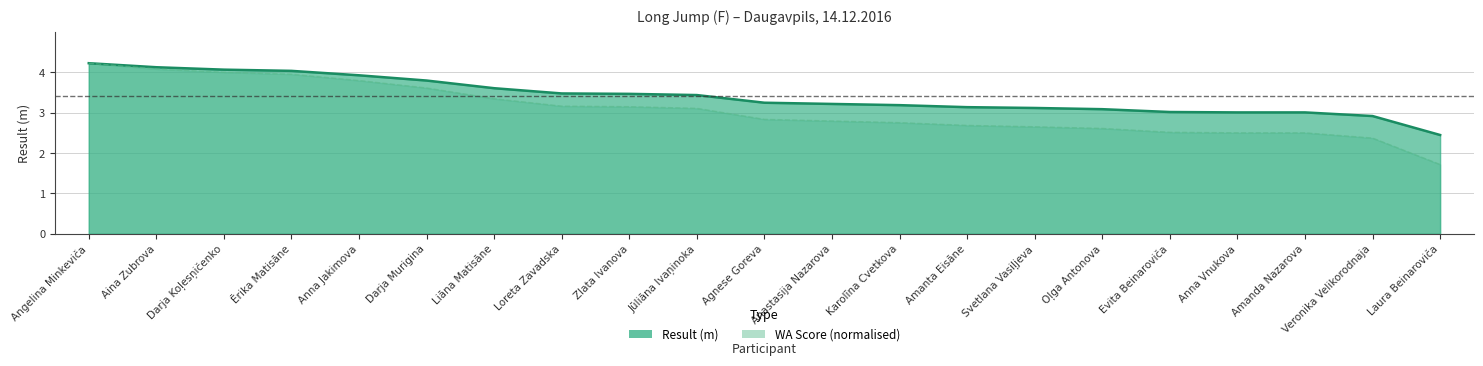

Is it true that Result (m) equals 2.5 at Laura Beinaroviča?

True